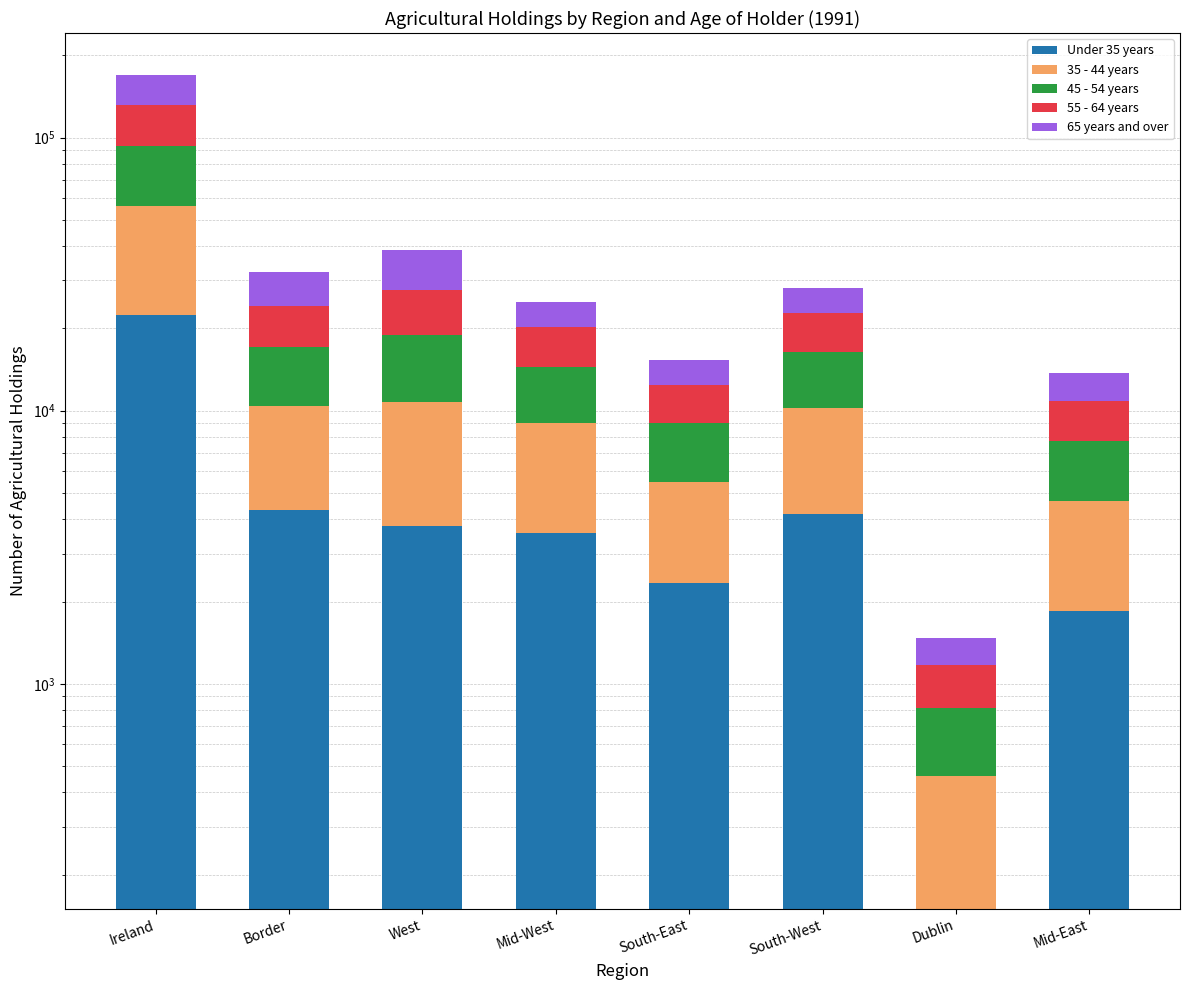

What position from the right is South-West?

3